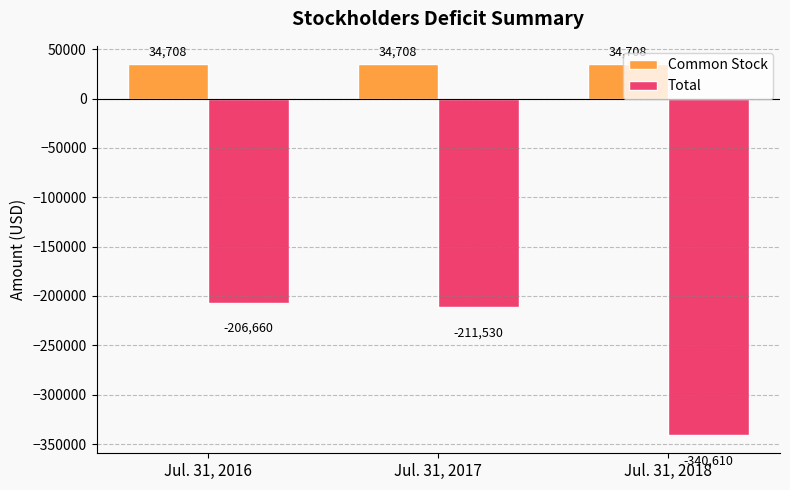

What is the difference between the highest and lowest values at Jul. 31, 2017?

246238